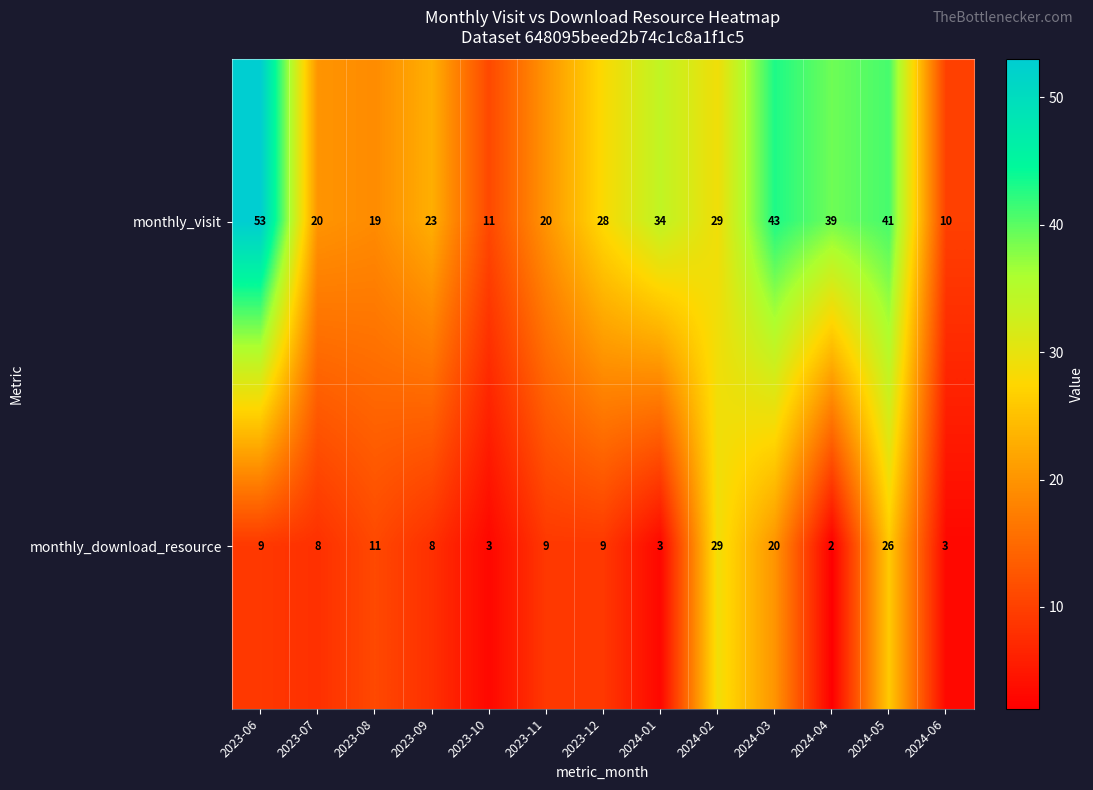

True or false: monthly_visit has a value of 19 at 2023-08.

True